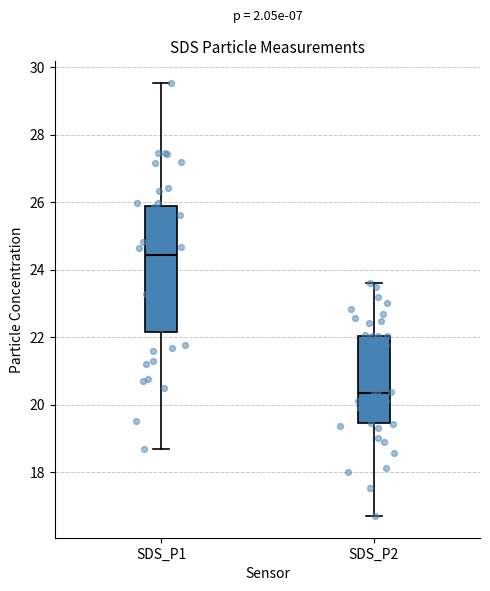

Which box has the lowest median line?

SDS_P2